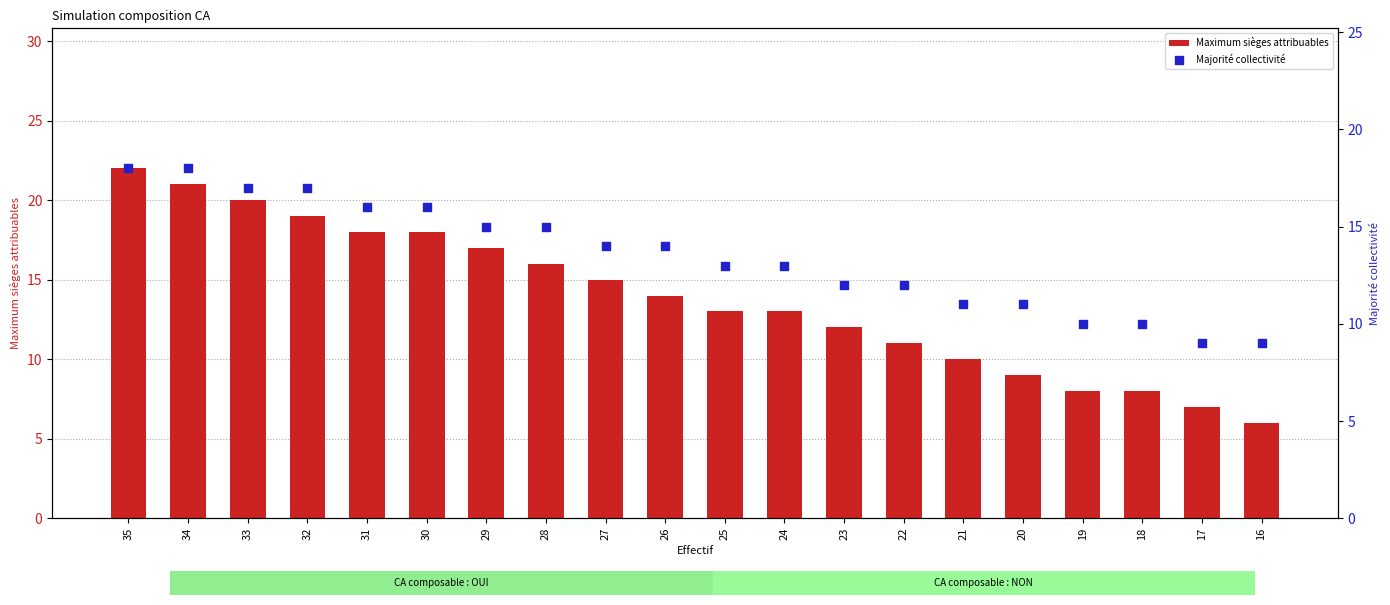

Which series contains the lowest Y value?

Maximum sièges attribuables